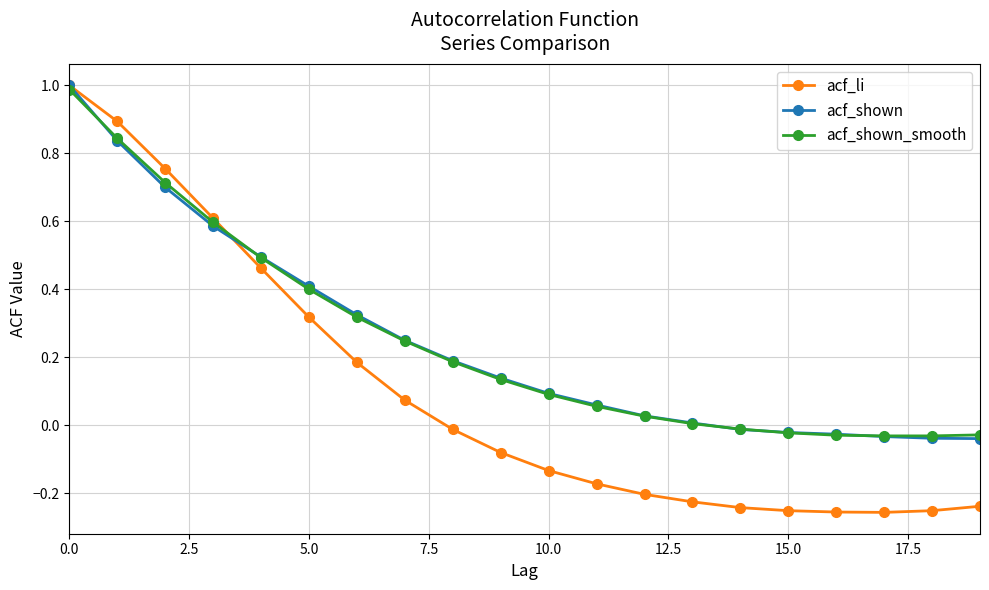

Which series has the widest spread of values?

acf_li